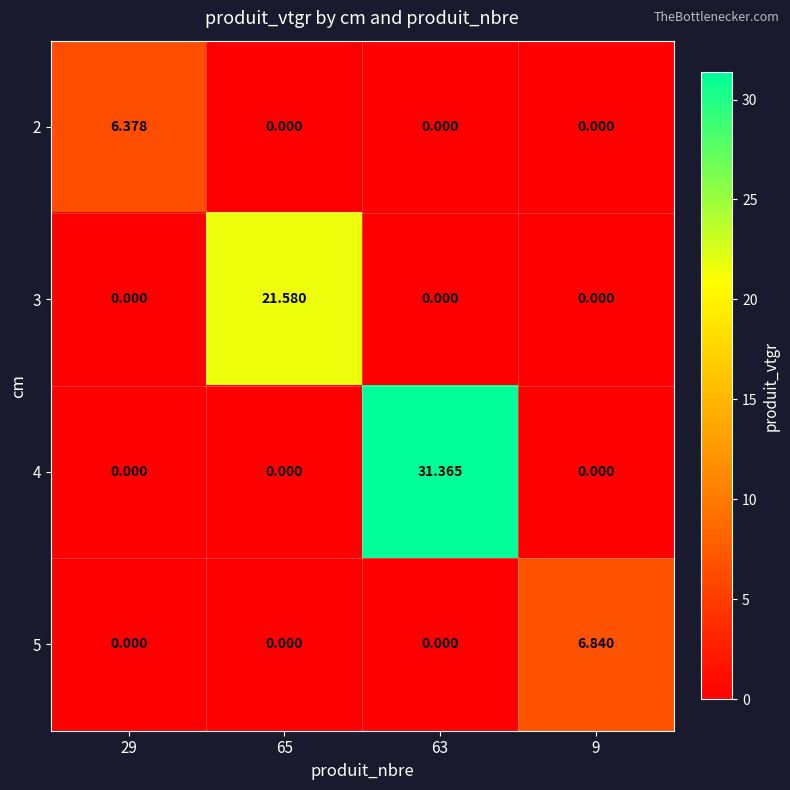

Is the value of 5 at 9 greater than the value of 3 at 63?

Yes